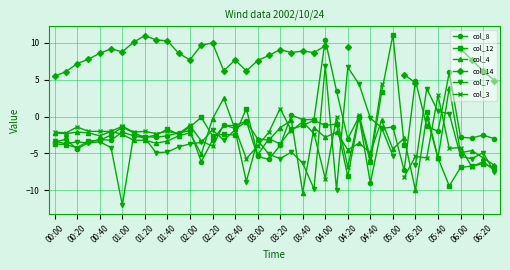

What is the minimum value for col_12?

-9.4